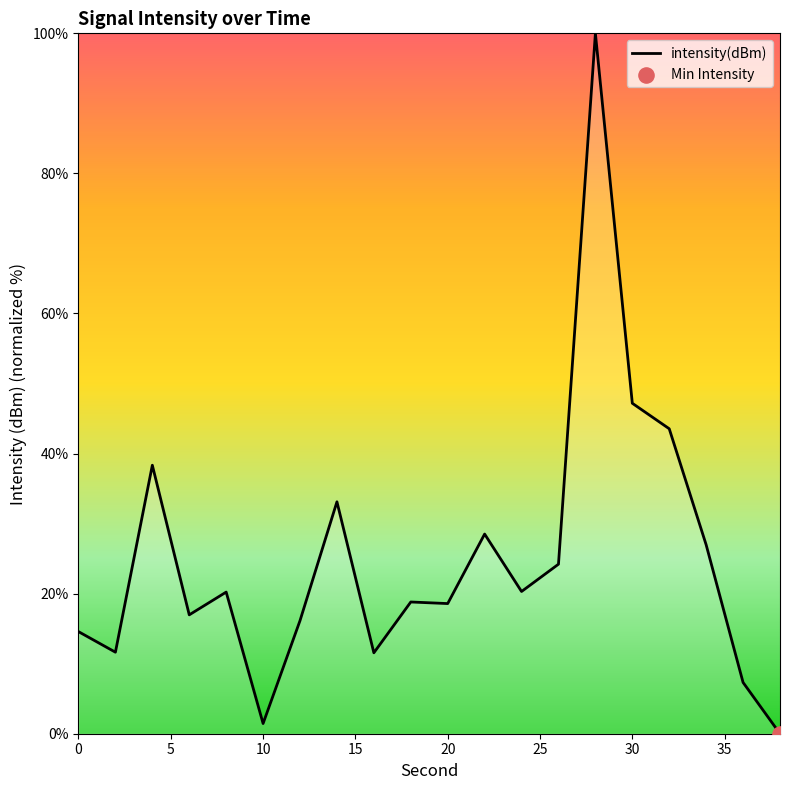

What is the difference between the maximum and minimum values?

100.0